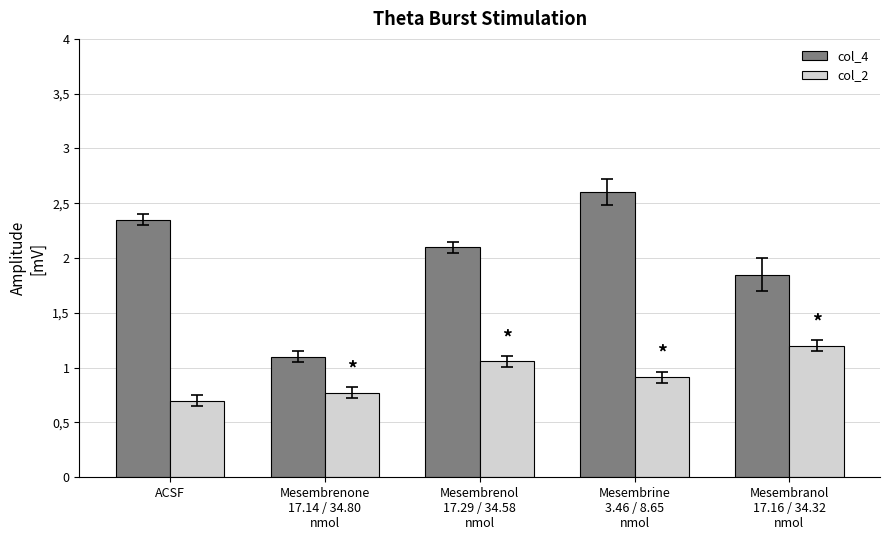

What are all the series names shown in the legend?

col_4, col_2